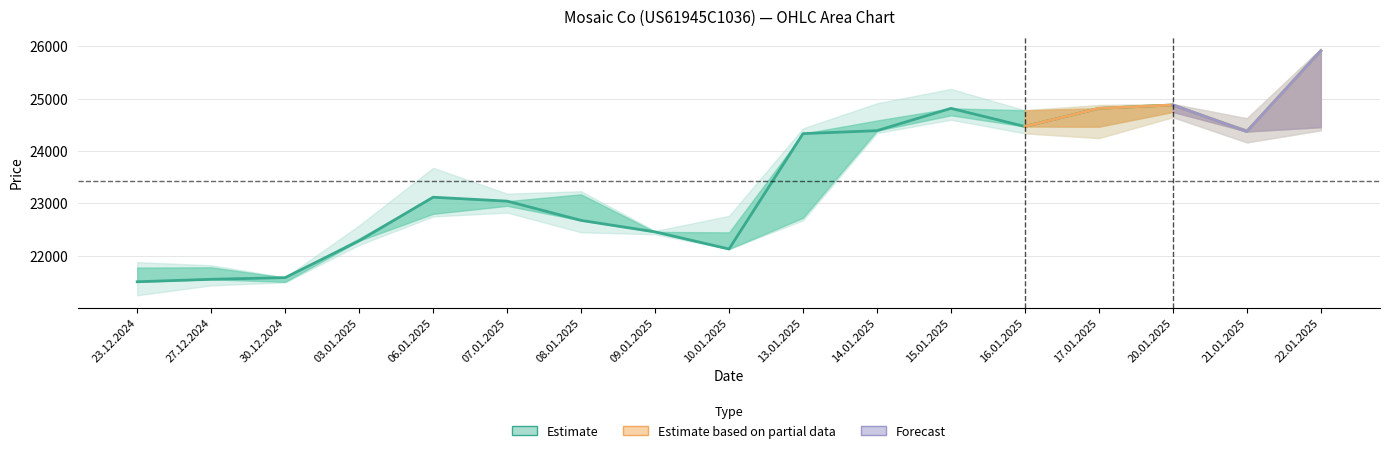

What value does the data have at 03.01.2025?

22283